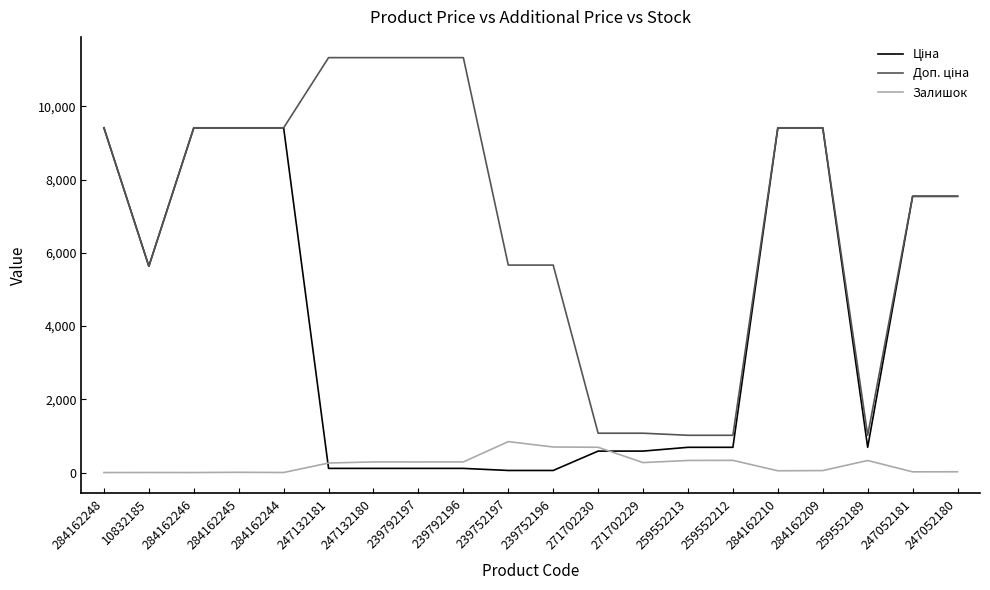

Is it true that Залишок equals 290.0 at 239792196?

True